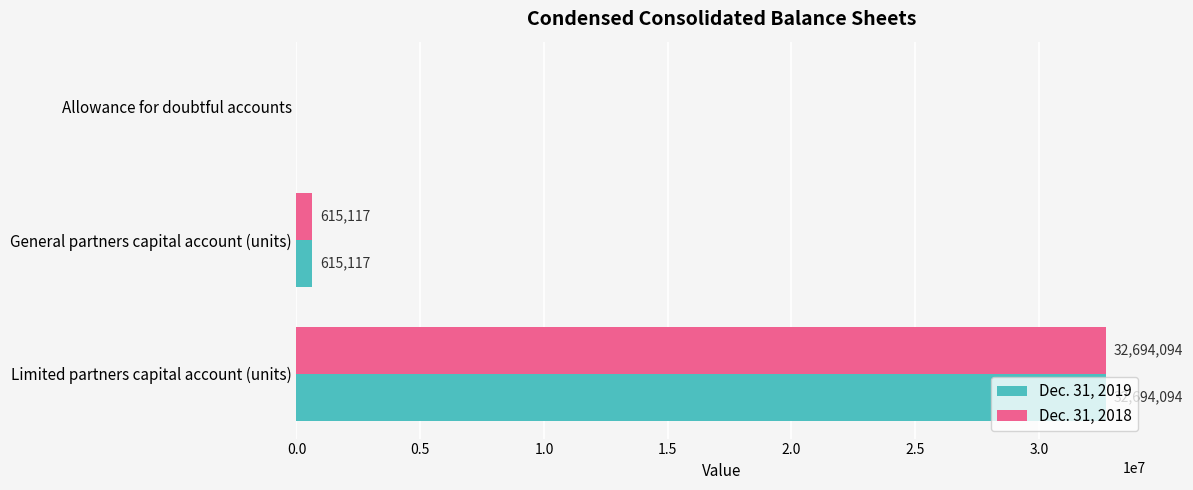

What is the maximum value for Dec. 31, 2019?

32694094